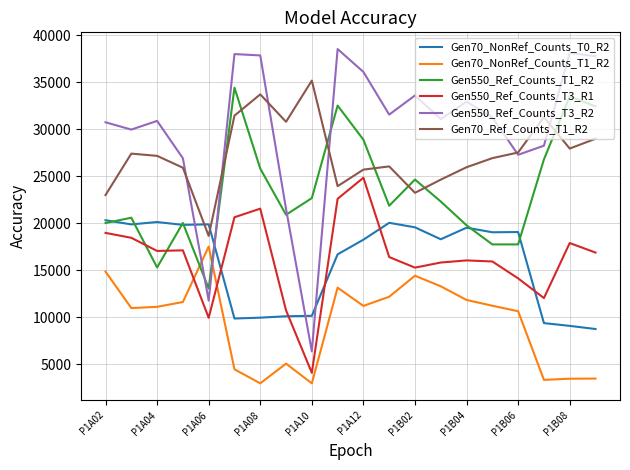

In Gen550_Ref_Counts_T3_R1, how many points are lower than both neighbors (excluding endpoints)?

5